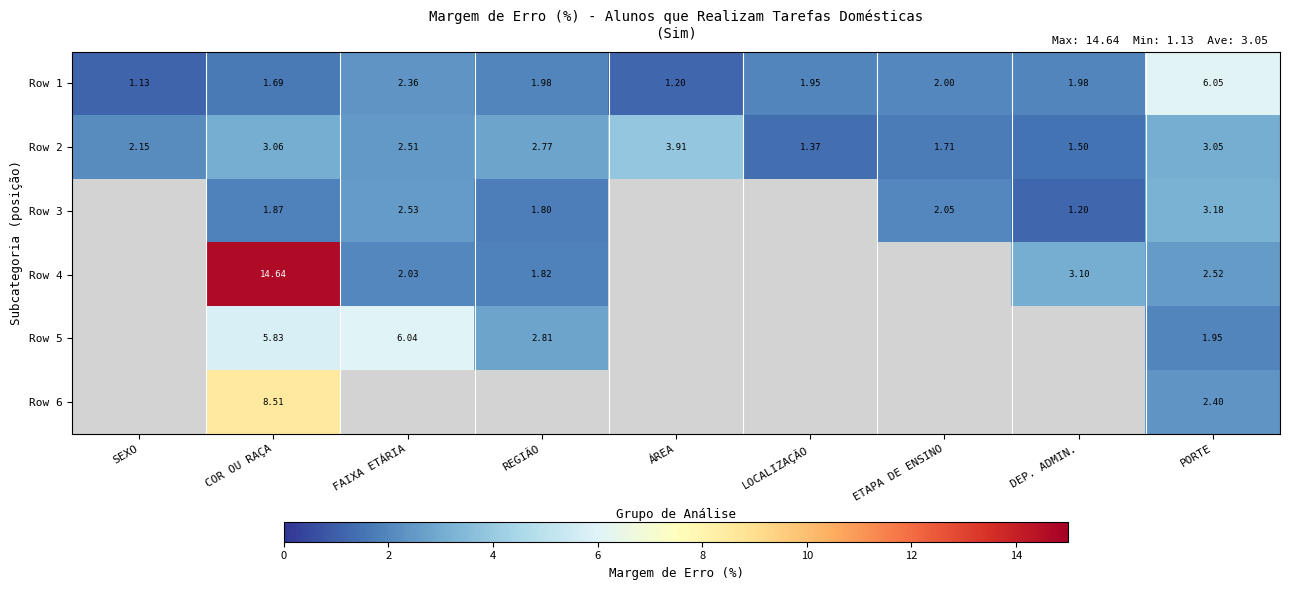

Is the value of Row 1 at COR OU RAÇA greater than the value of Row 4 at COR OU RAÇA?

No